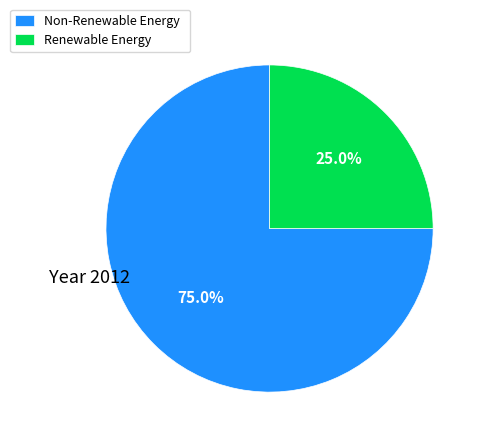

How many slices are in this pie chart?

2